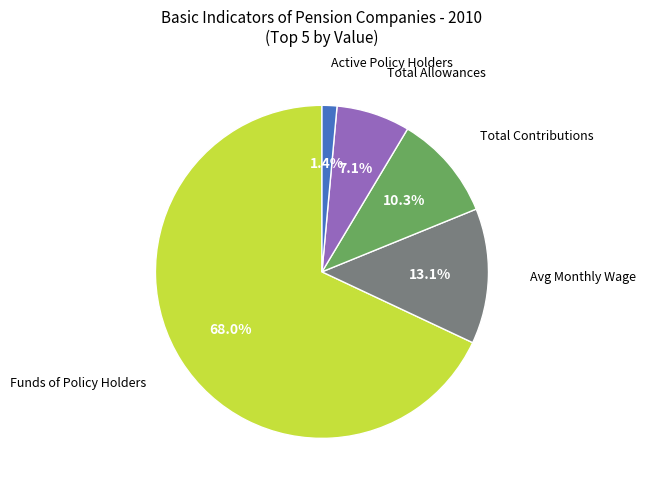

Do Active Policy Holders and Total Contributions together represent more than half of the pie?

No